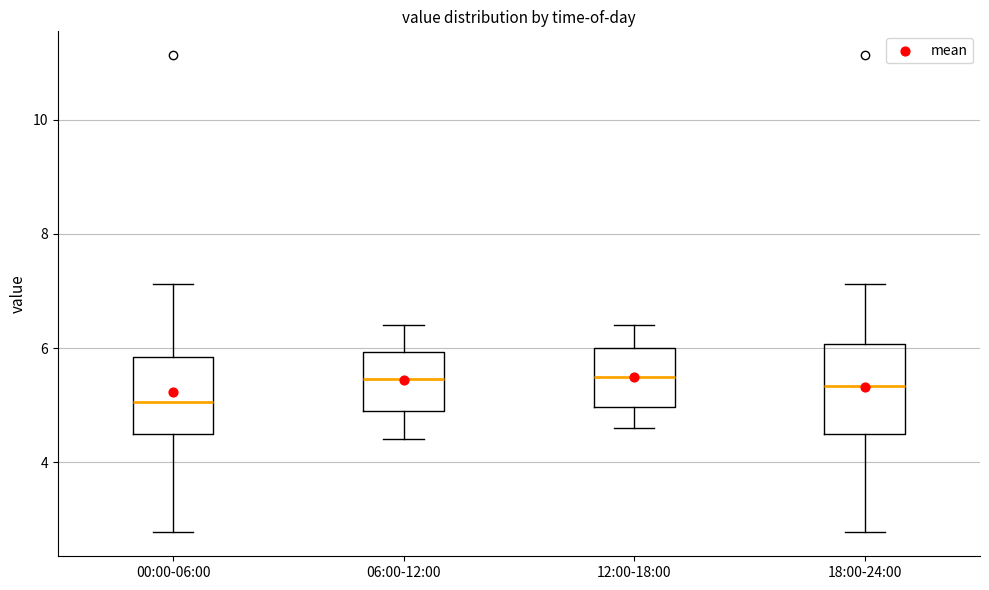

Reading left to right, transcribe this box plot: for each box, give where its median line is, the range the box spans, and where its two whiskers end, as read against the y-axis. The values are not printed on the chart, so give them approximately, as read against the axis.

00:00-06:00: median 5.0, box 4.6 to 5.8, whiskers 2.8 to 7.2
06:00-12:00: median 5.4, box 5.0 to 6.0, whiskers 4.4 to 6.4
12:00-18:00: median 5.6, box 5.0 to 6.0, whiskers 4.6 to 6.4
18:00-24:00: median 5.4, box 4.6 to 6.0, whiskers 2.8 to 7.2